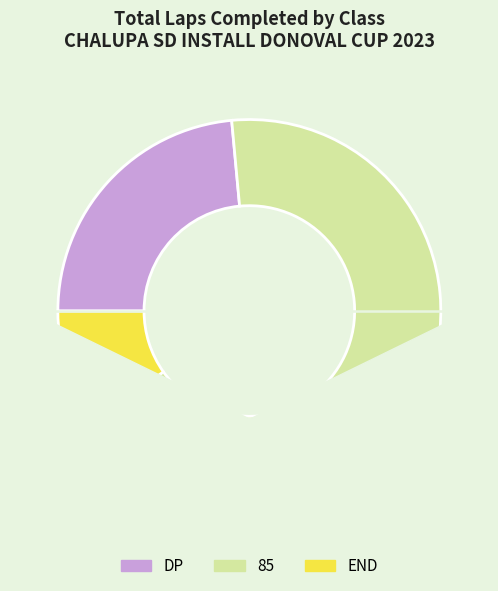

What is the ratio of the value at 85 to the value at DP?

2.8